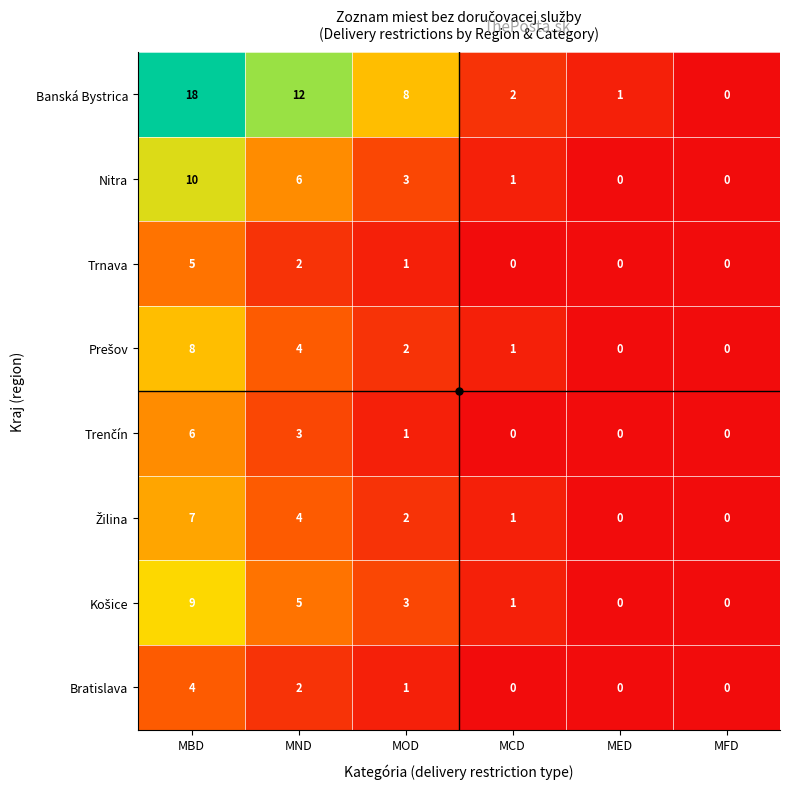

Where does the Trnava series first go above 1?

MBD